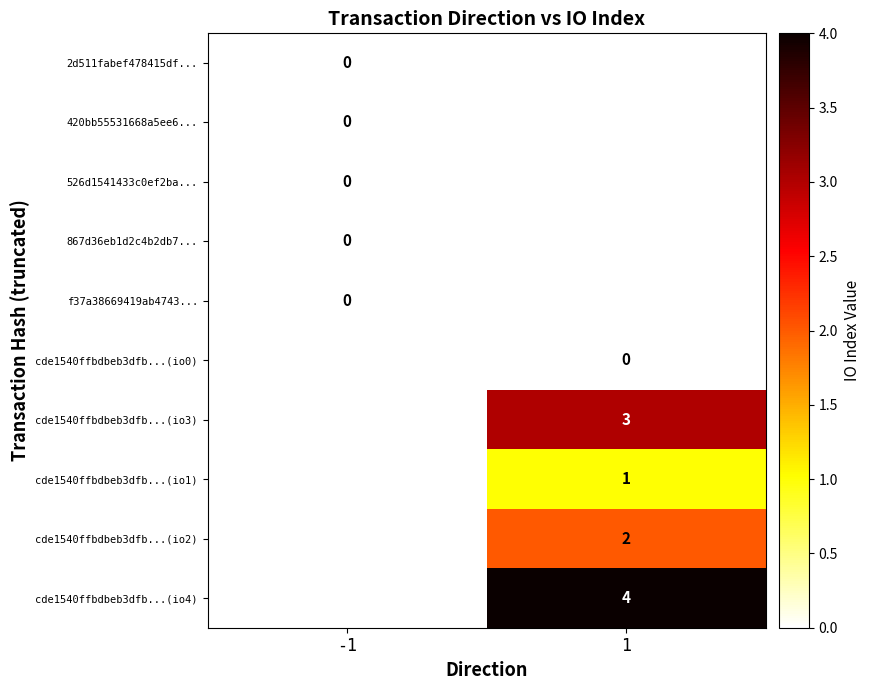

Is it true that cde1540ffbdbeb3dfb...(io3) equals 1 at 1?

False